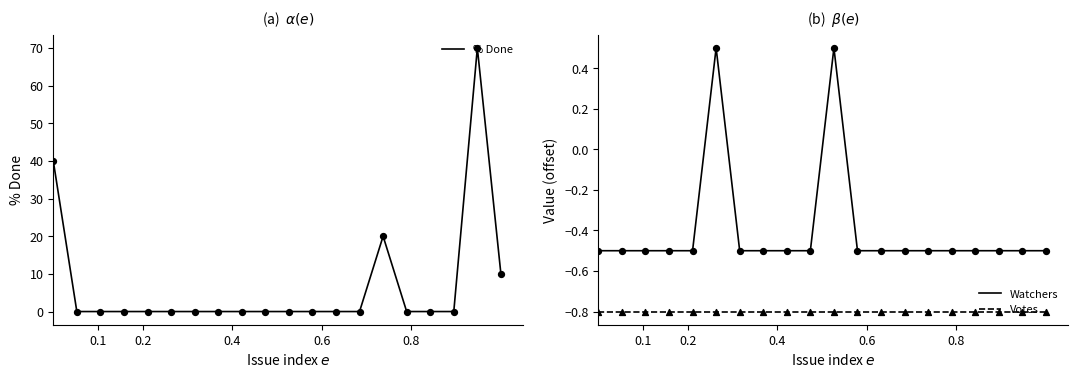

True or false: Watchers and Votes intersect in this chart.

False